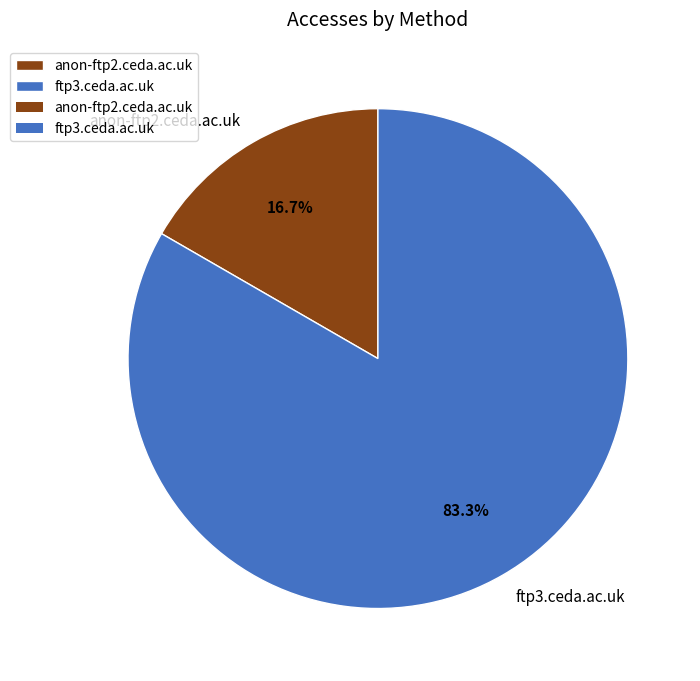

What portion of the pie excludes anon-ftp2.ceda.ac.uk?

83.3%